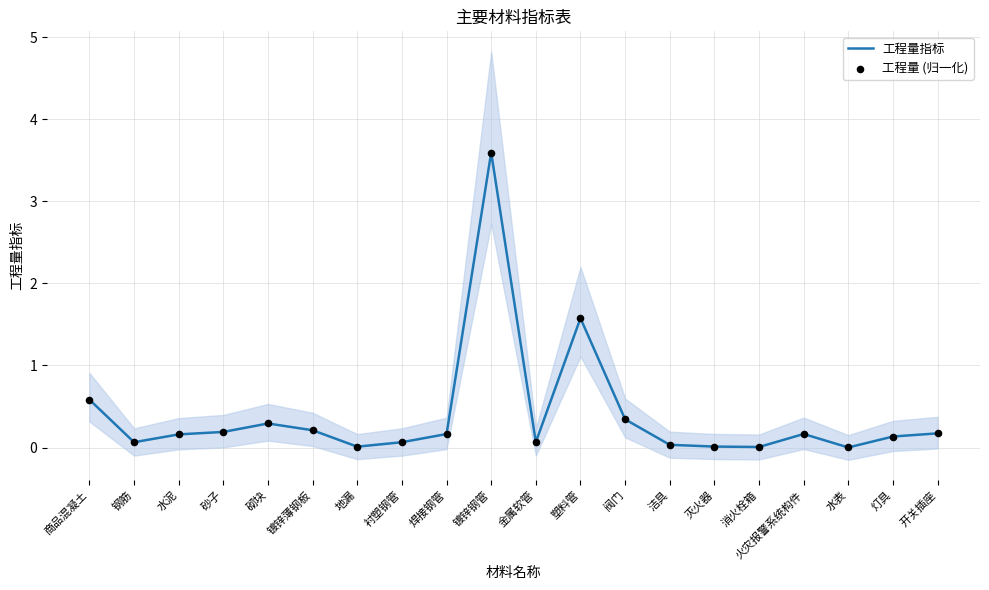

At how many categories does at least one series exceed 1?

2